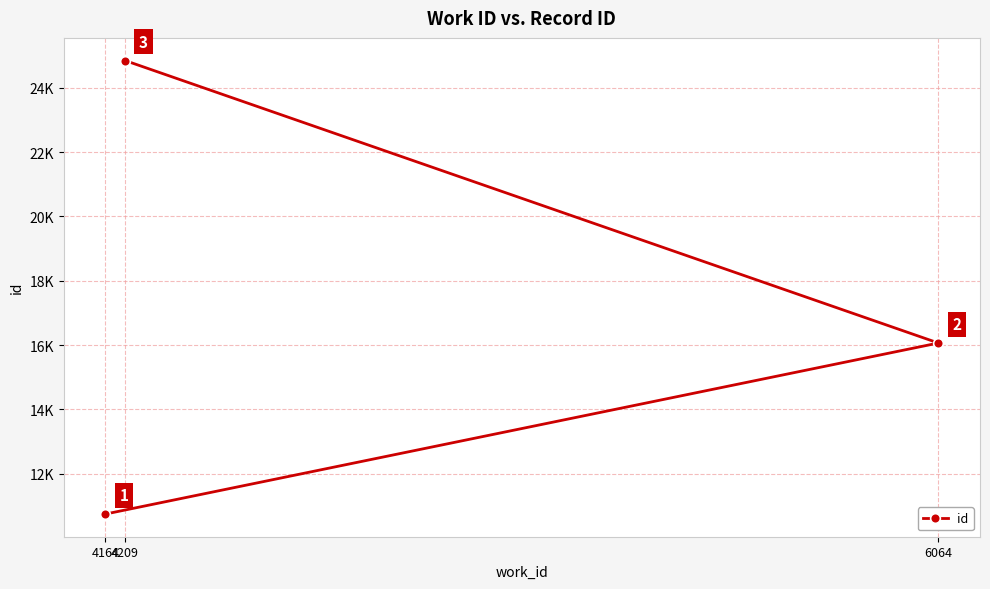

At which label does the data first exceed 16062?

4209